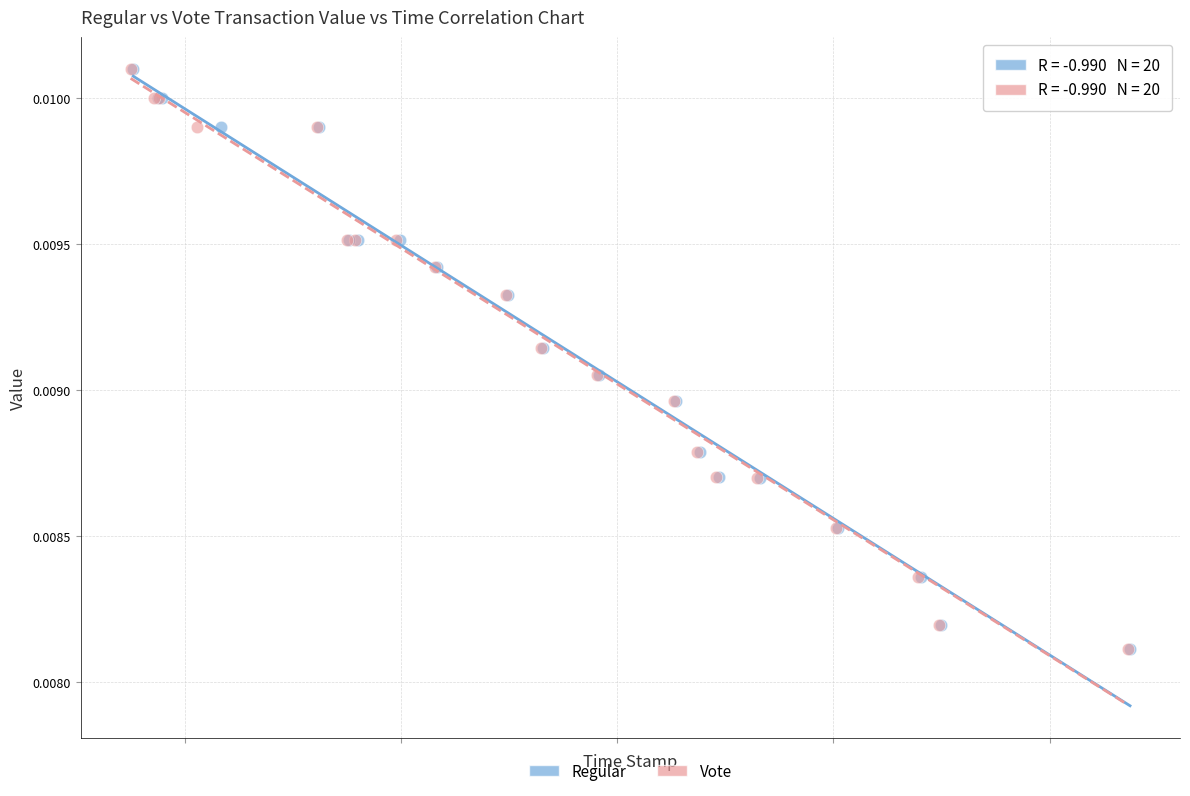

What are all the series names shown in the legend?

Regular, Vote